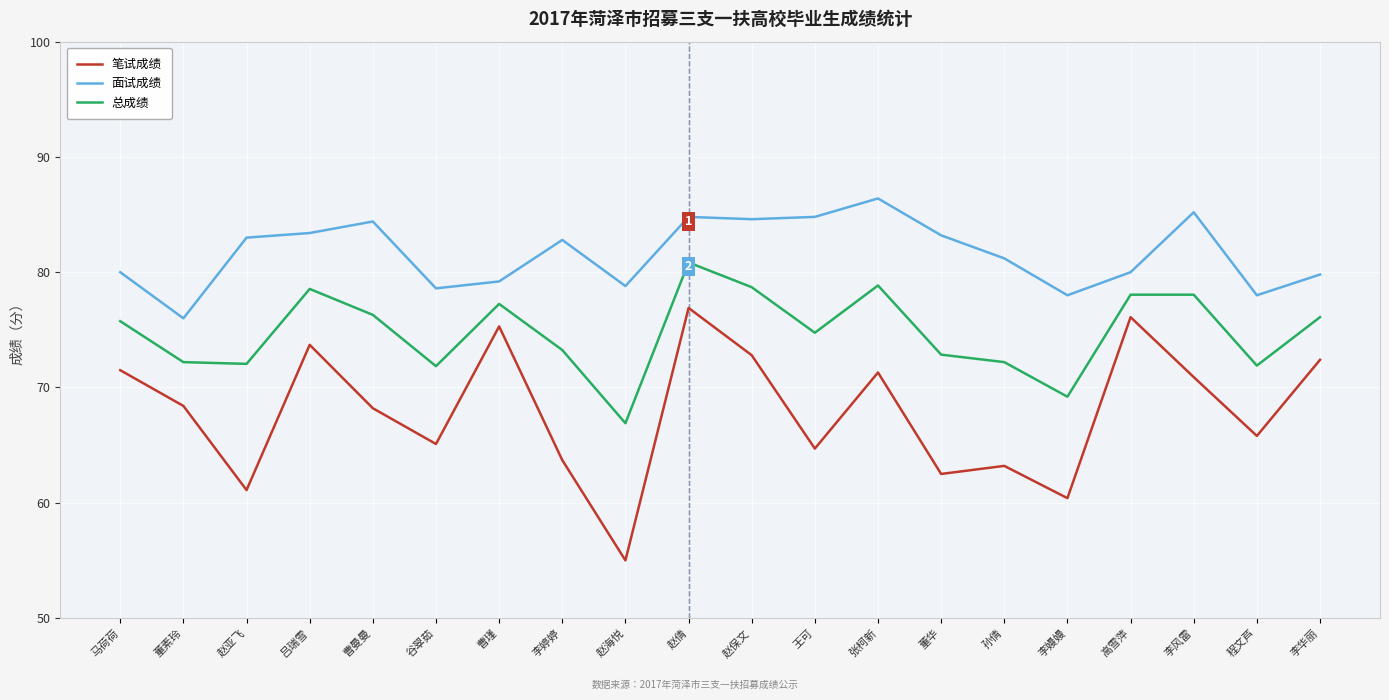

The 面试成绩 series shows 54.3 at 李嫚嫚. True or false?

False